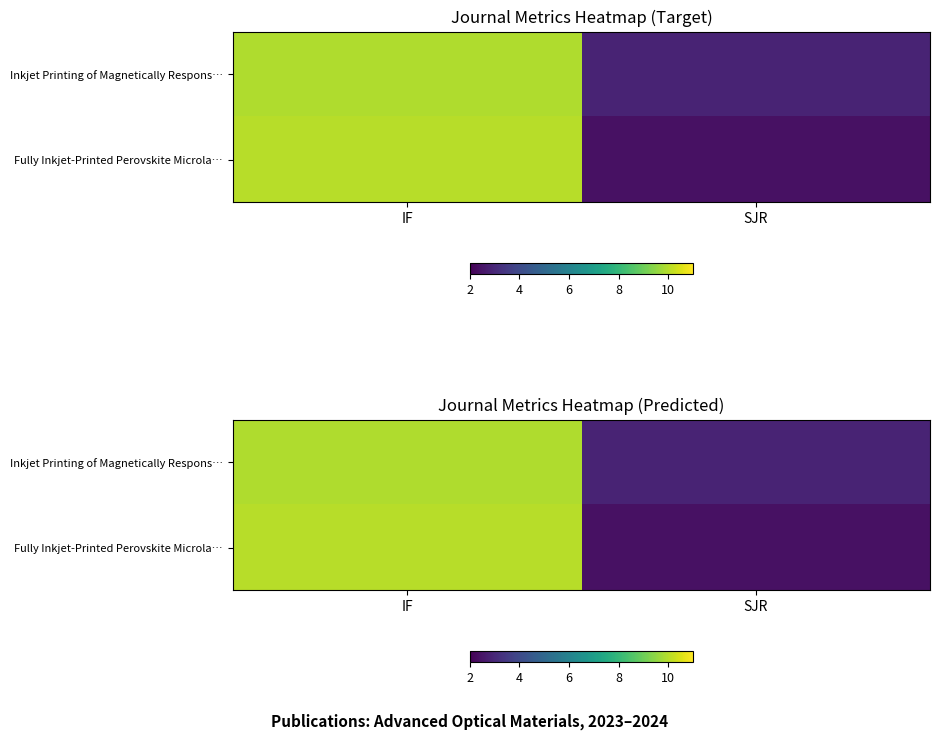

List the series in order of their peak value, highest first.

Fully Inkjet-Printed Perovskite Microla…, Inkjet Printing of Magnetically Respons…